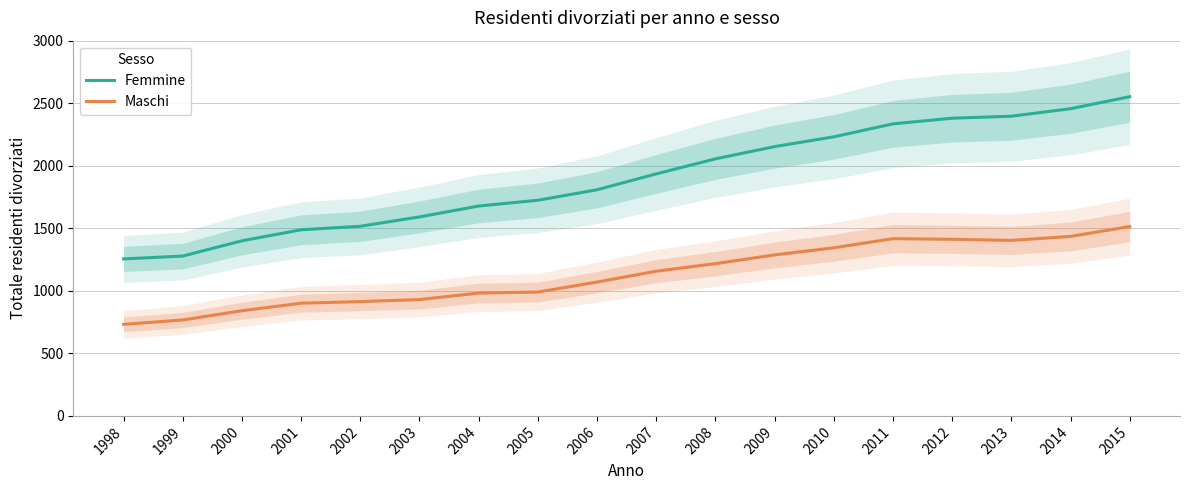

What is the spread (max minus min) of values at 2009?

866